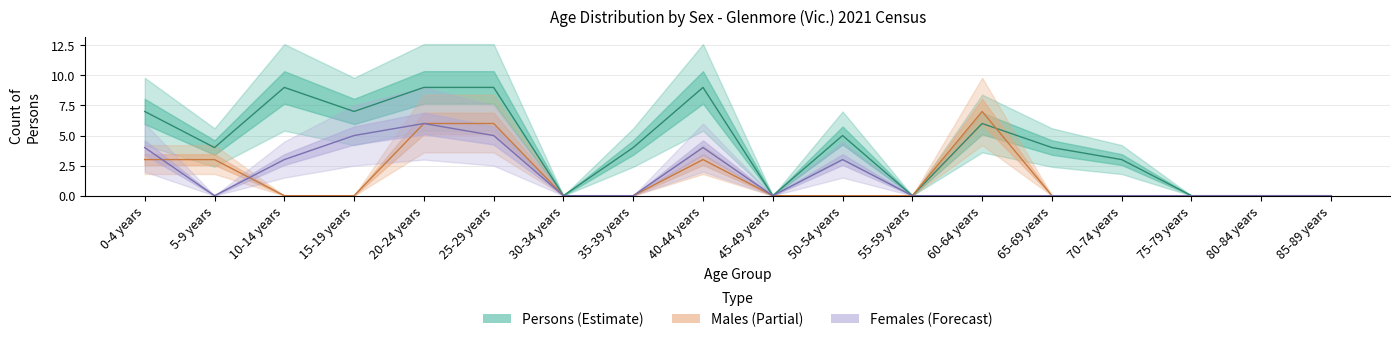

How many data points in Persons are above 4?

8